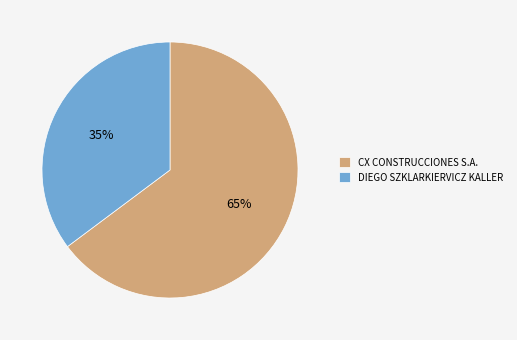

The DIEGO SZKLARKIERVICZ KALLER slice represents 28% of the pie. True or false?

False